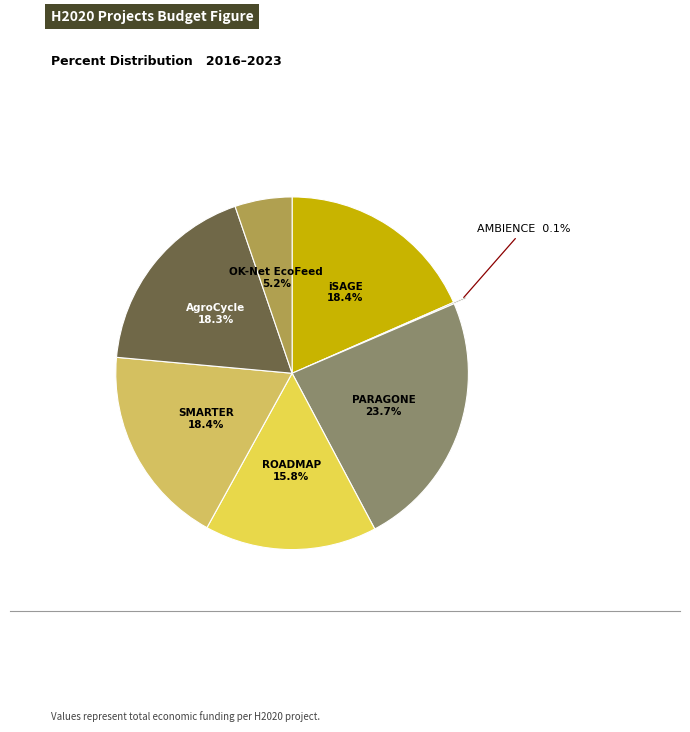

To the nearest percent, what percentage of the pie is ROADMAP?

16%